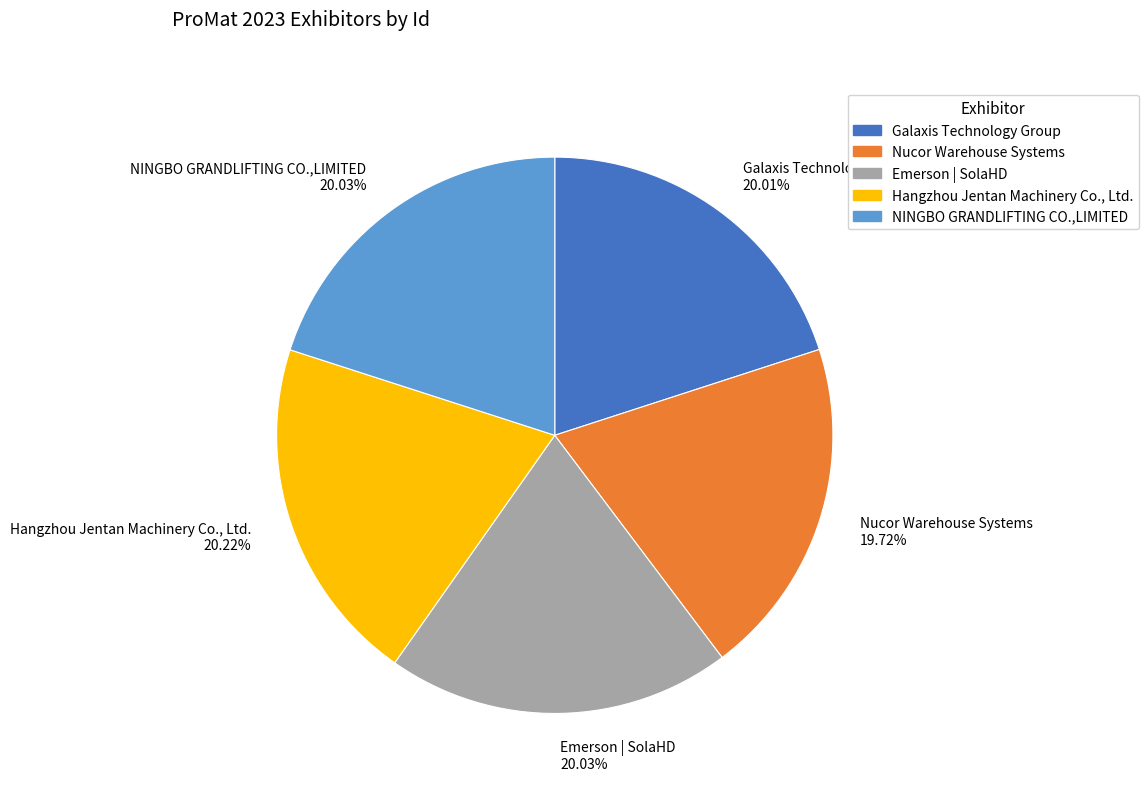

Is there any slice that represents more than half of the pie?

No